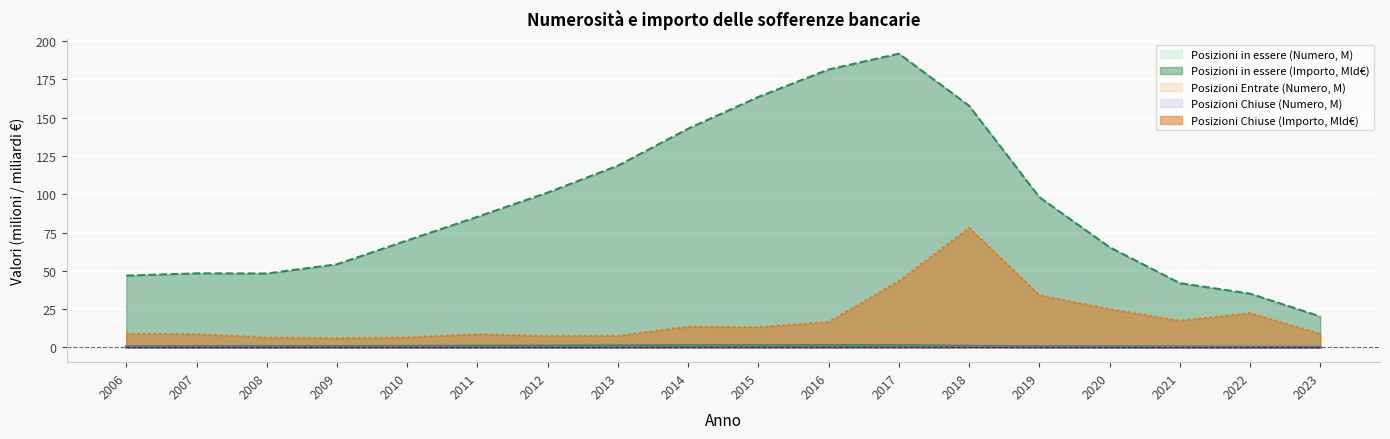

The Posizioni in essere (Importo) series shows 217.1 at 2015. True or false?

False